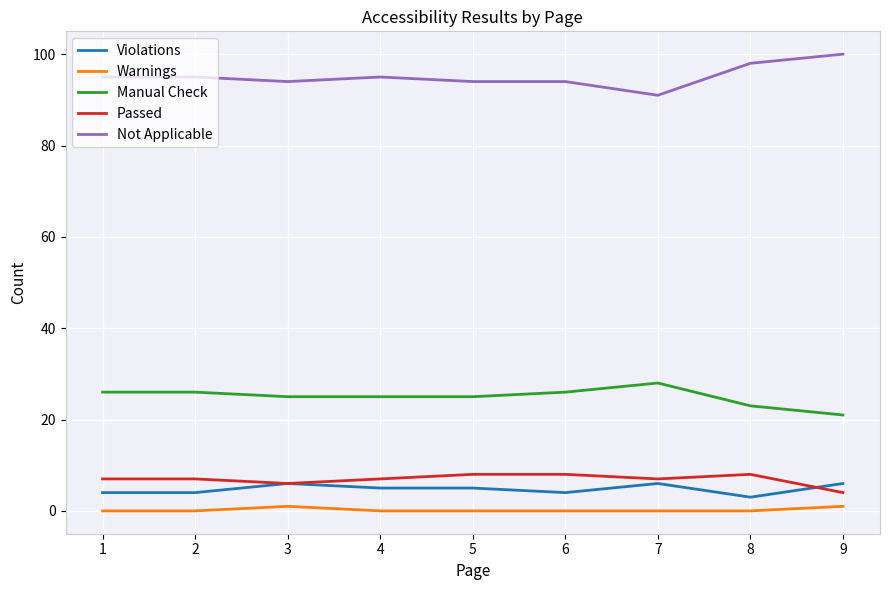

True or false: Violations and Manual Check cross at least once.

False